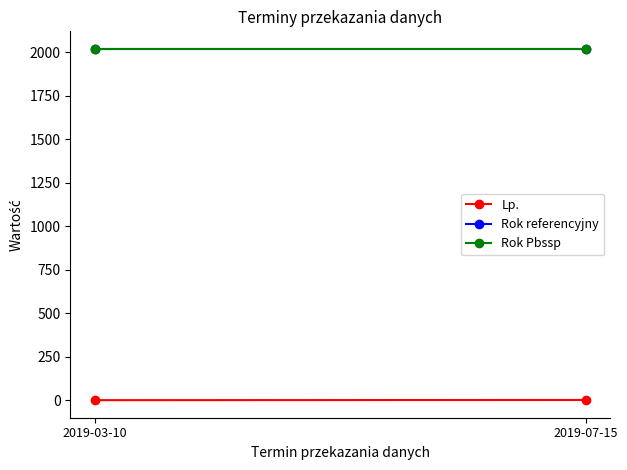

Which series has the largest range (max minus min)?

Lp.